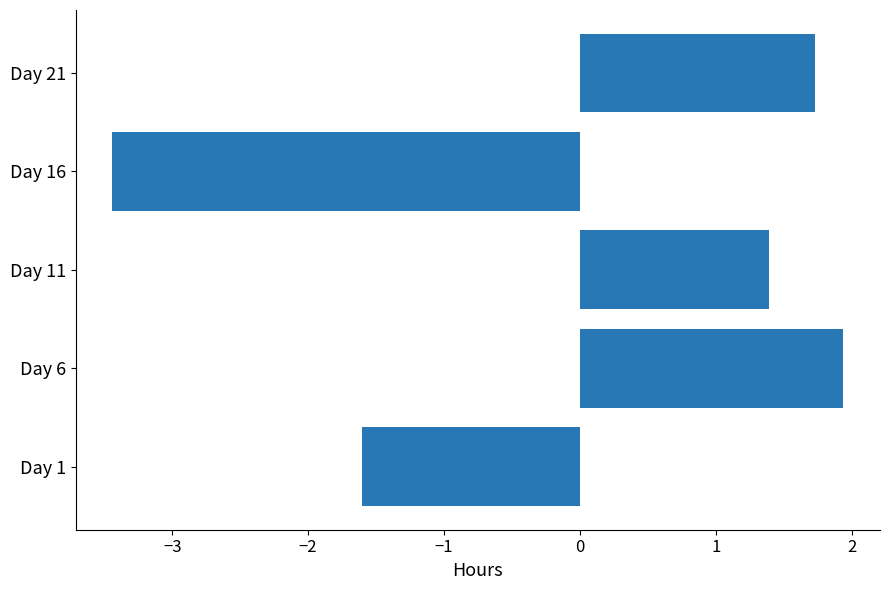

What is the maximum value shown in the chart?

1.9